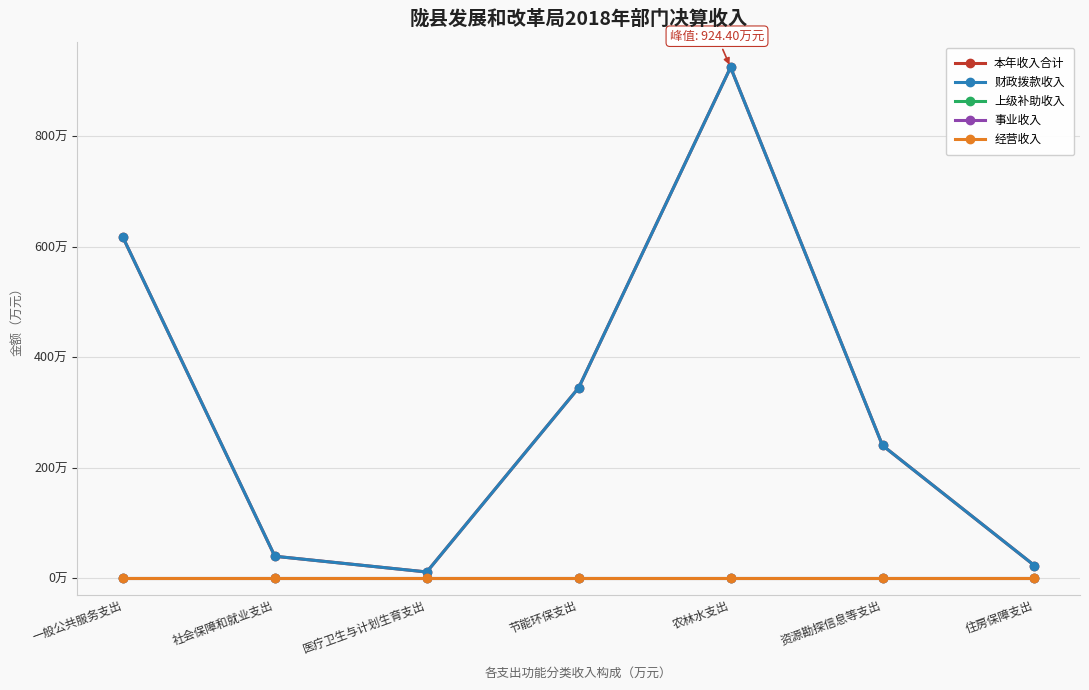

True or false: 经营收入 has more than 1 points higher than both neighbors.

False